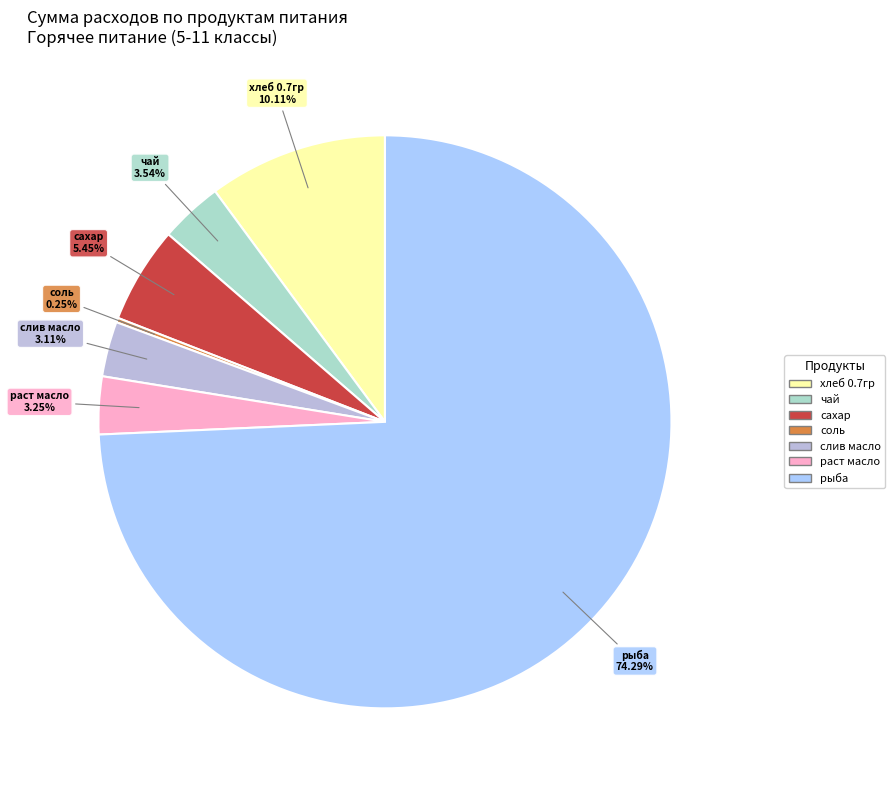

Does any single category account for the majority?

Yes